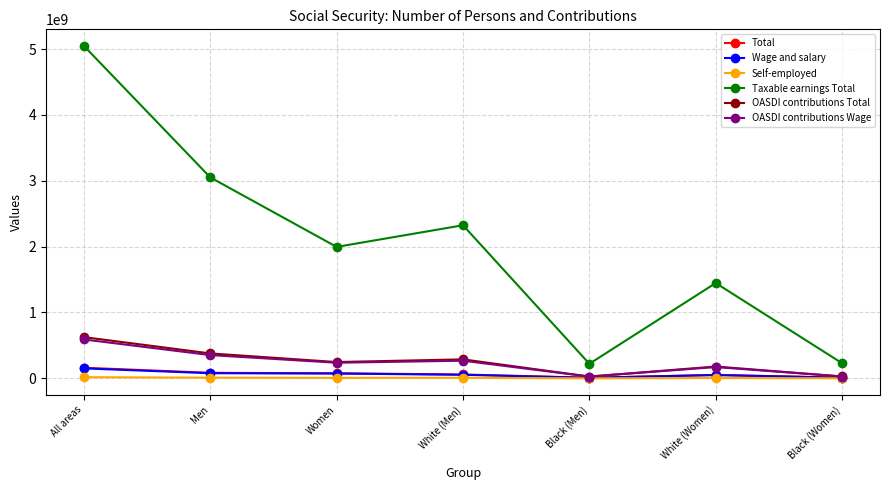

What is the label of the 1st point from the left?

All areas